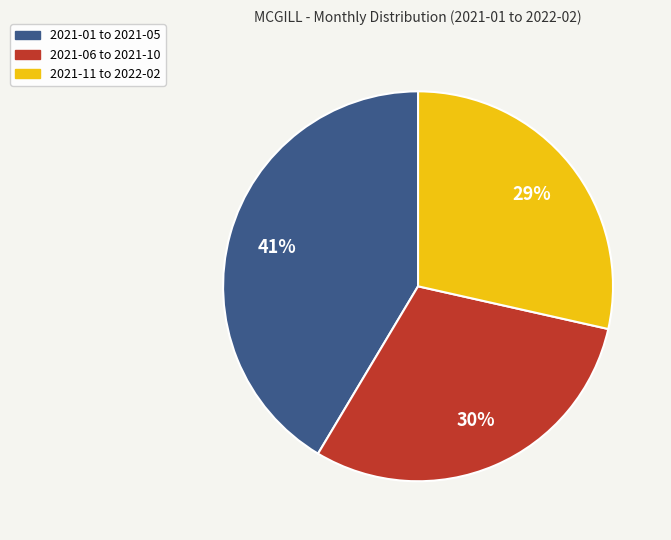

Is there a majority slice in this chart?

No